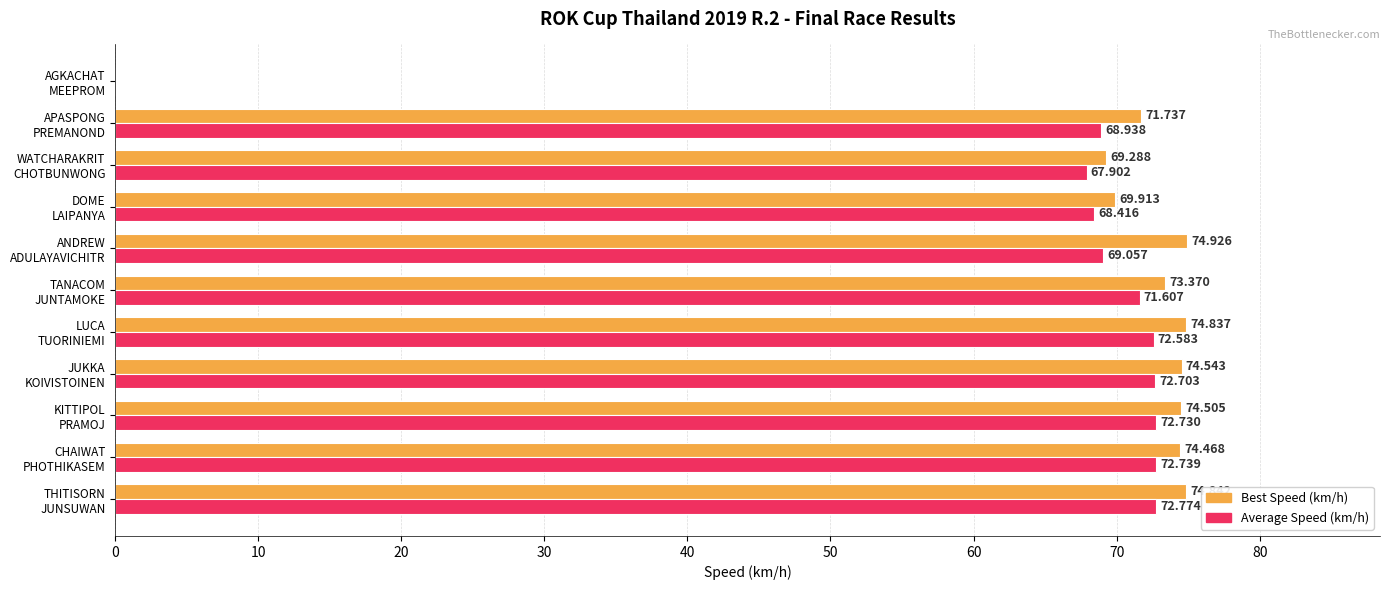

Which series has the largest total across all categories?

Best Speed (km/h)